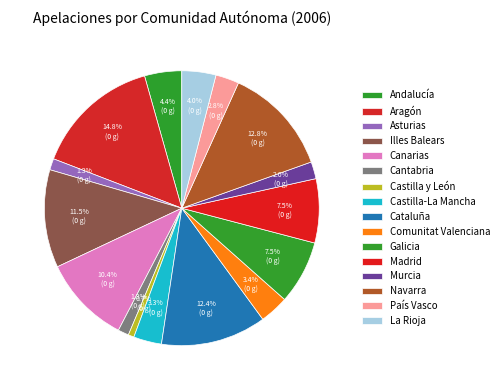

What is the largest slice in the pie chart?

Aragón